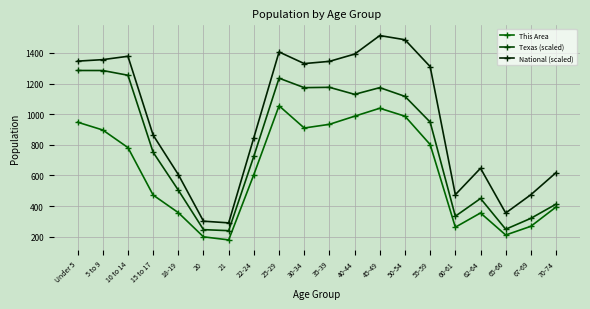

What is the difference between the maximum and second lowest values in the This Area series?

856.0